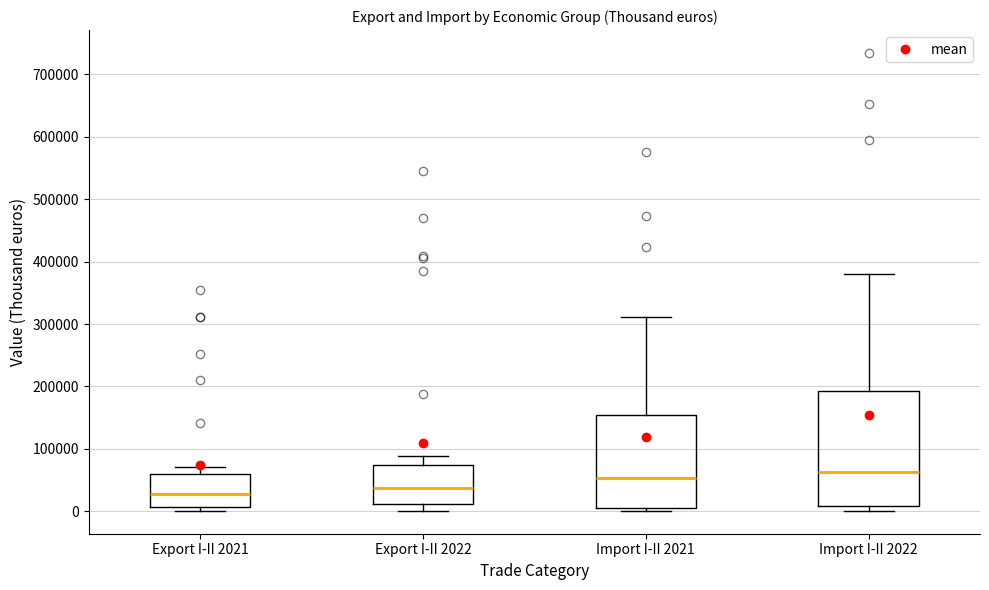

Reading left to right, read every box against the y-axis: the position of its median line, the range the box covers, and the ends of its whiskers. The values are not printed on the chart, so give them approximately, as read against the axis.

Export I-II 2021: median 30000, box 10000 to 60000, whiskers 0 to 70000
Export I-II 2022: median 40000, box 10000 to 70000, whiskers 0 to 90000
Import I-II 2021: median 50000, box 10000 to 150000, whiskers 0 to 310000
Import I-II 2022: median 60000, box 10000 to 190000, whiskers 0 to 380000